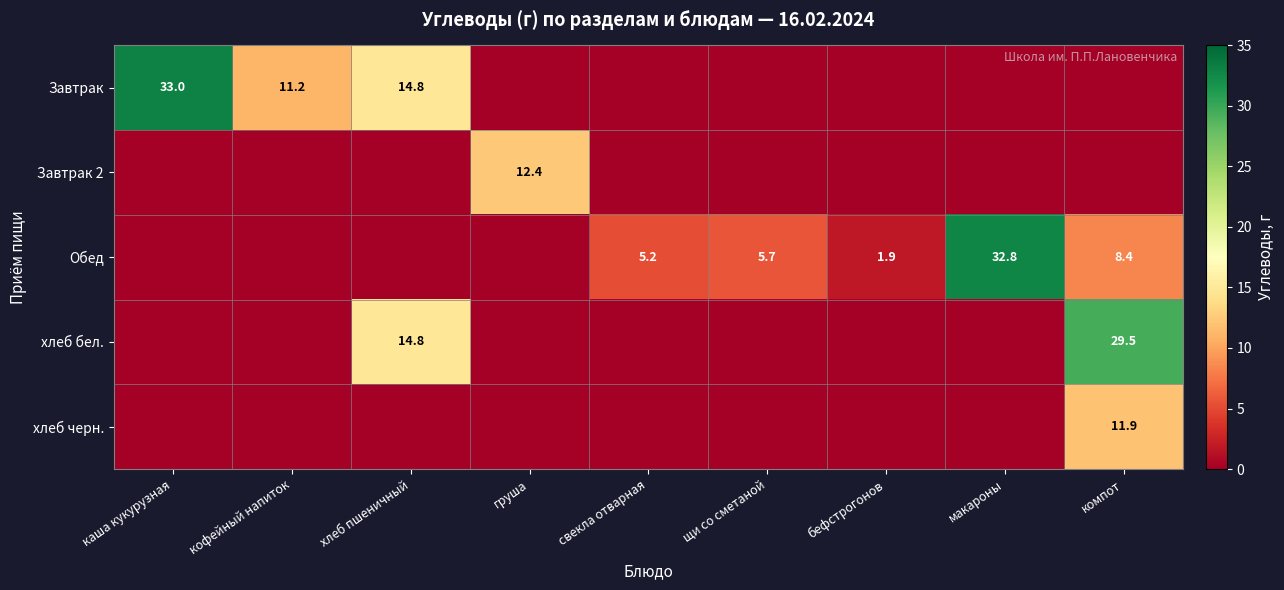

The хлеб черн. series shows 11.9 at компот. True or false?

True